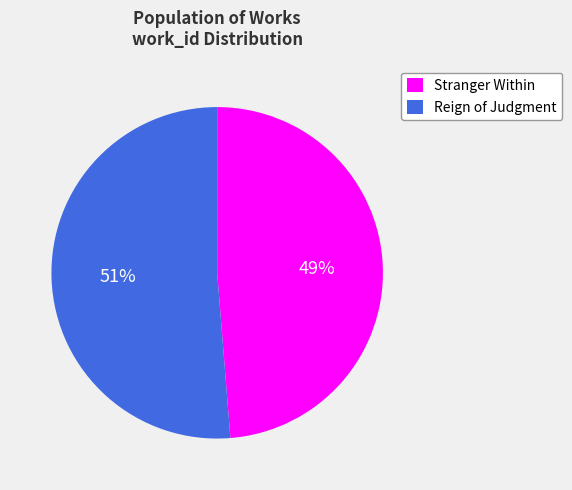

How many slices are in this pie chart?

2